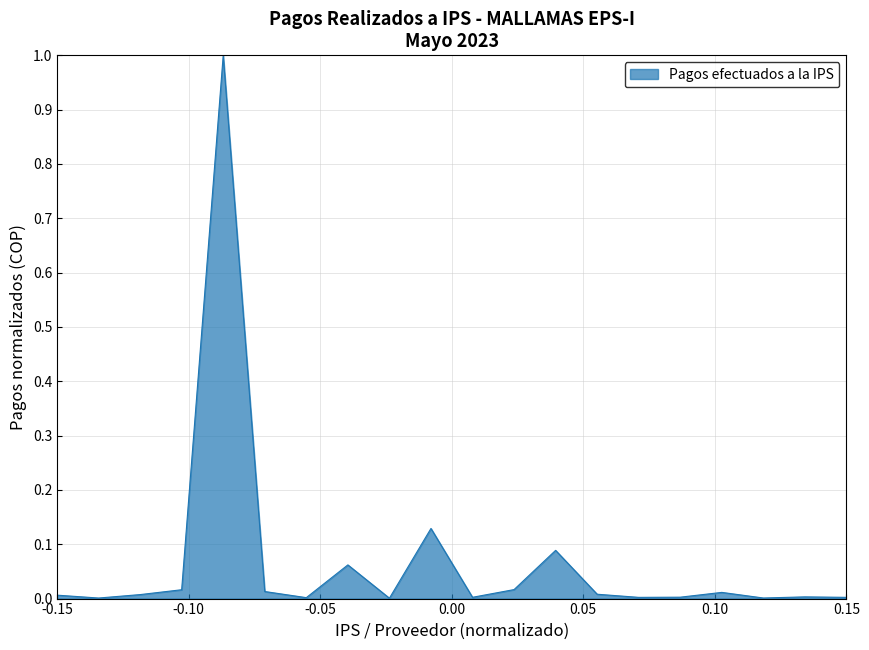

What is the greatest value displayed?

1.0